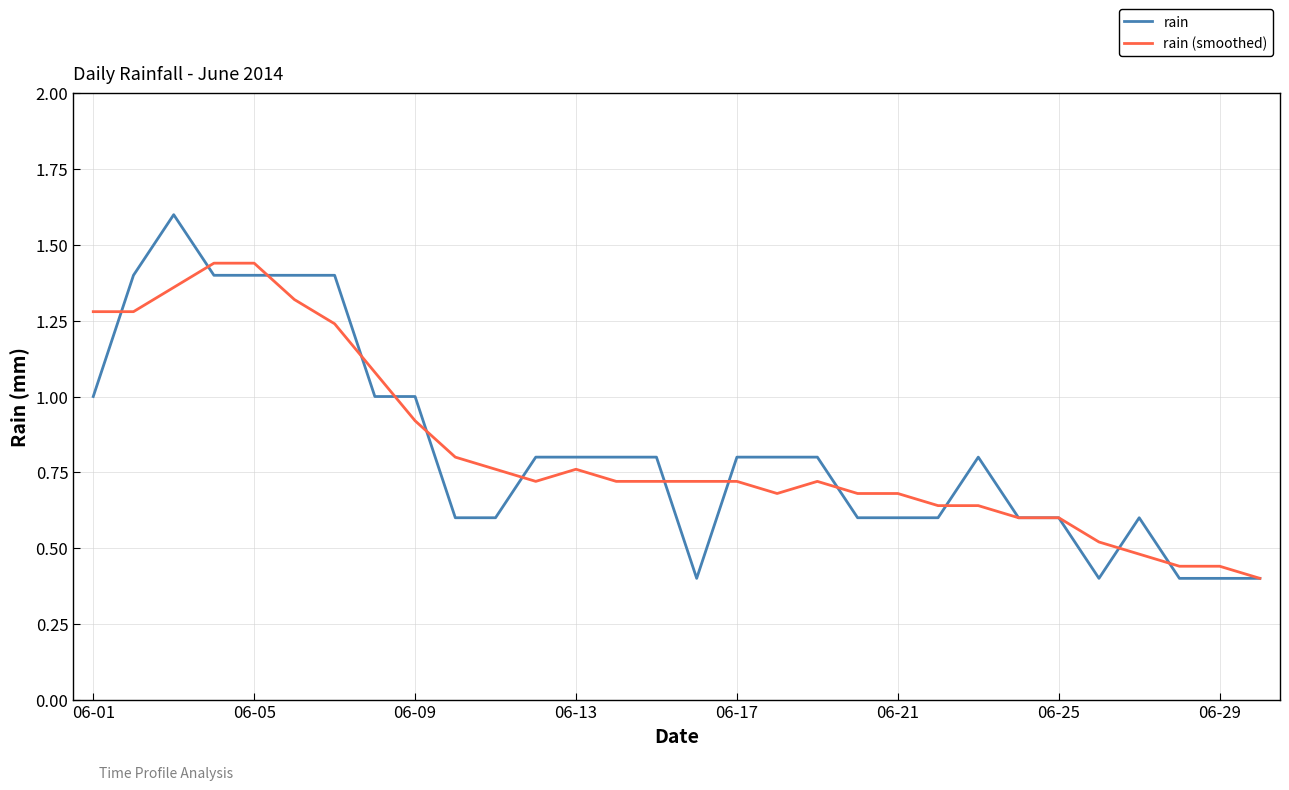

Which series has the widest spread of values?

rain